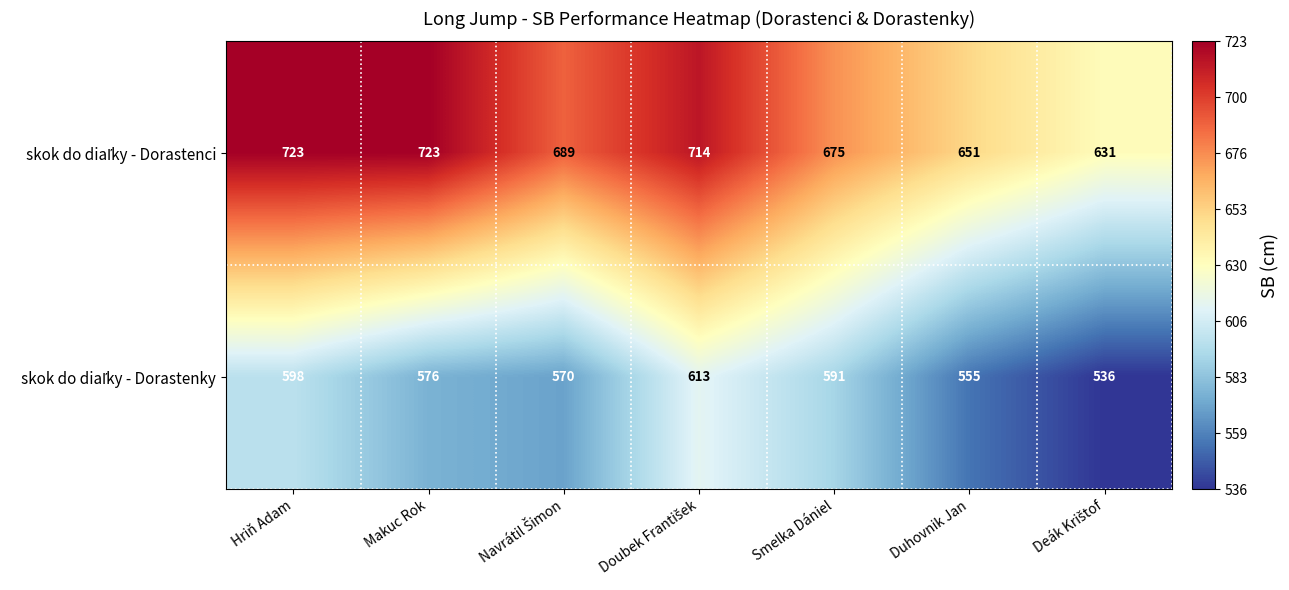

What is the total value across all series at Duhovnik Jan?

1206